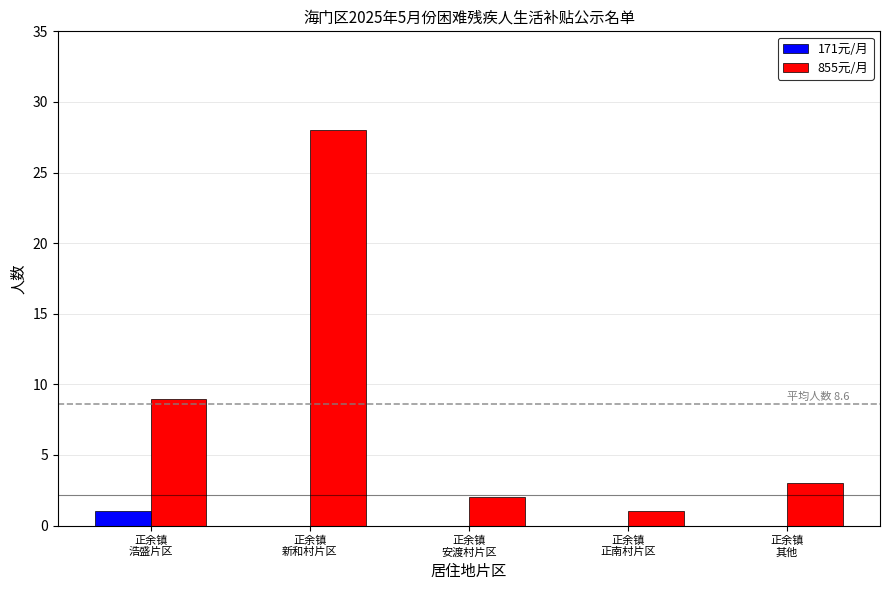

What is the highest value of the 855元/月 series?

28